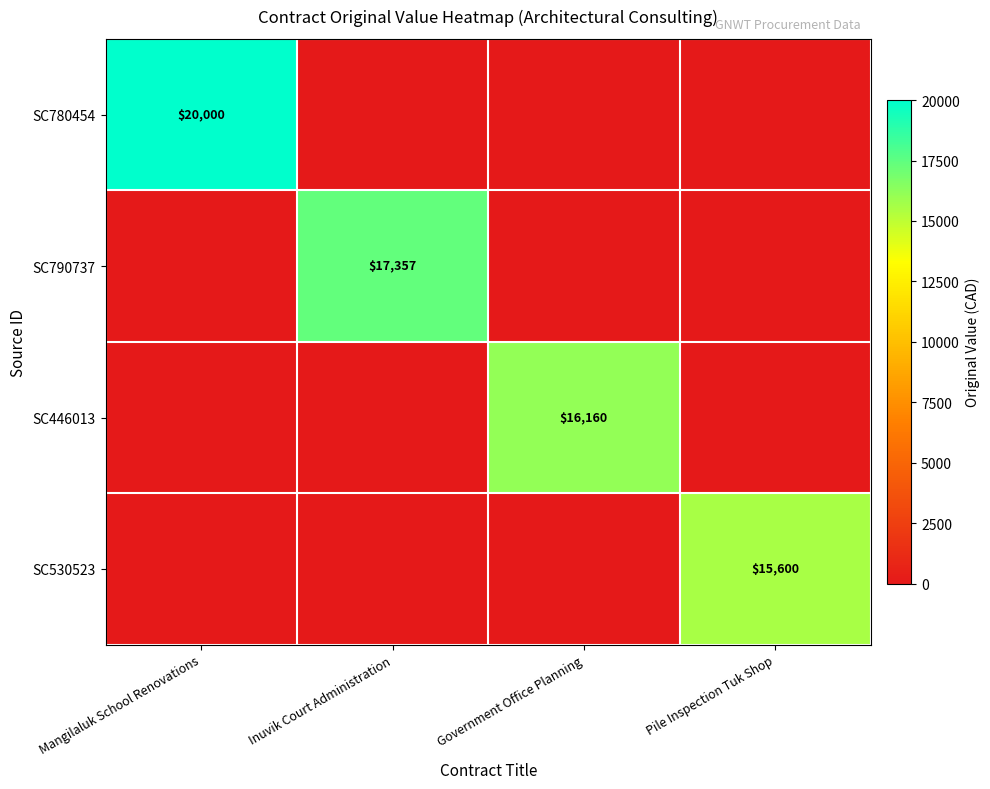

The SC780454 series shows 5795 at Mangilaluk School Renovations. True or false?

False